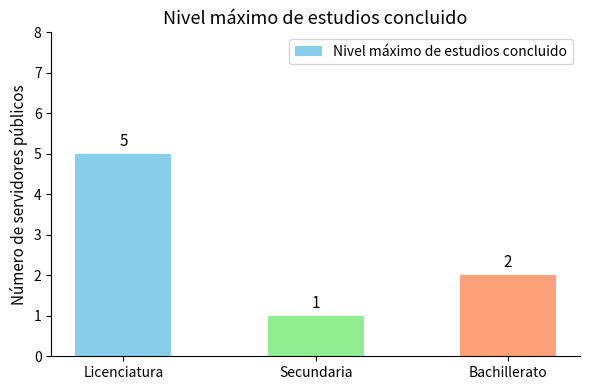

Reading left to right, what are all the values shown in this chart?

5	1	2